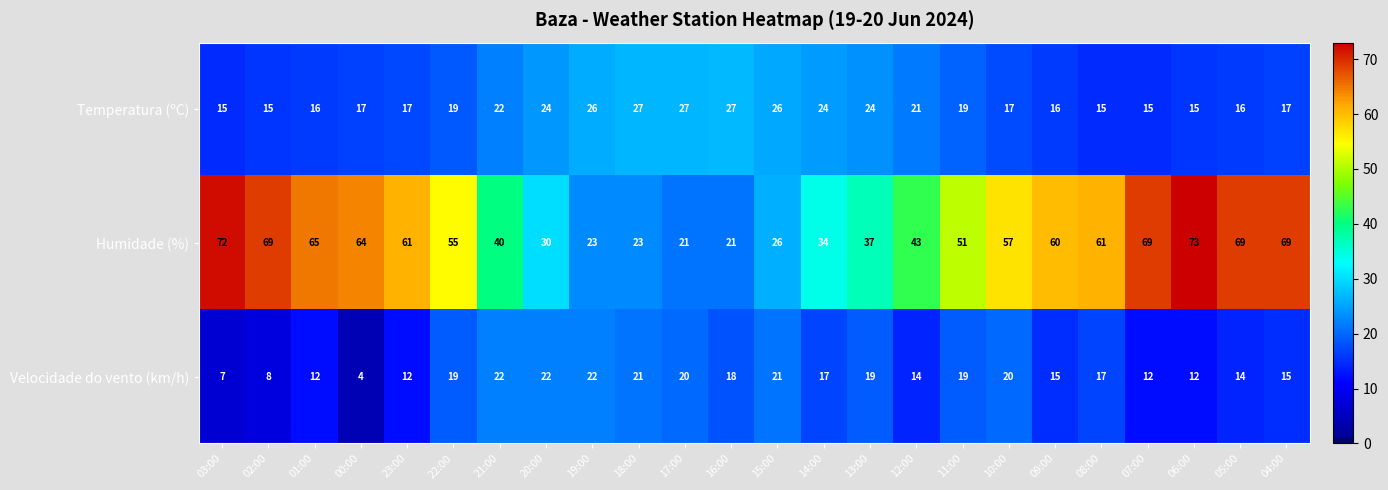

What is the difference between the maximum and minimum values in the Velocidade do vento (km/h) series?

18